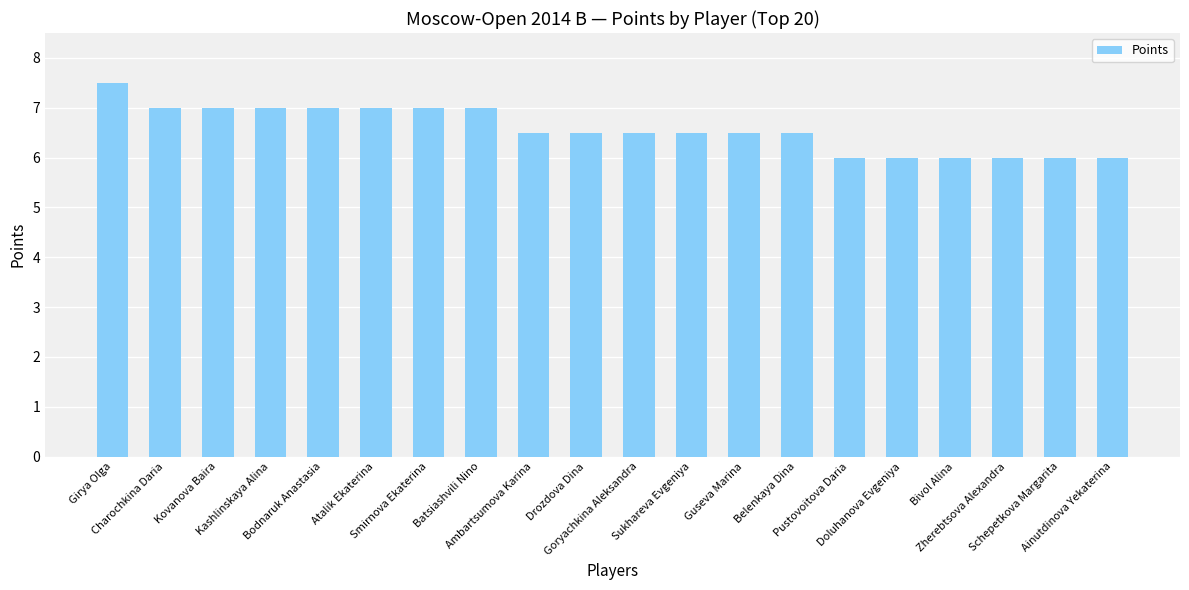

Is it true that the value at Drozdova Dina is 6.5?

True